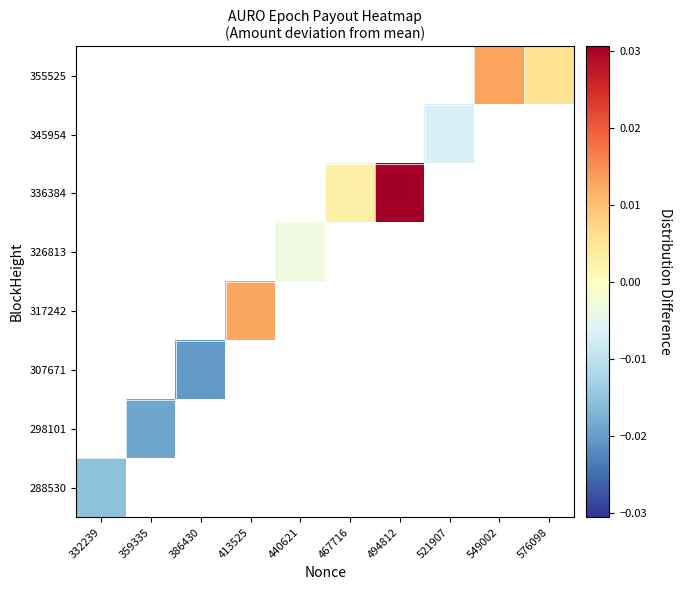

How many series are shown in this chart?

8